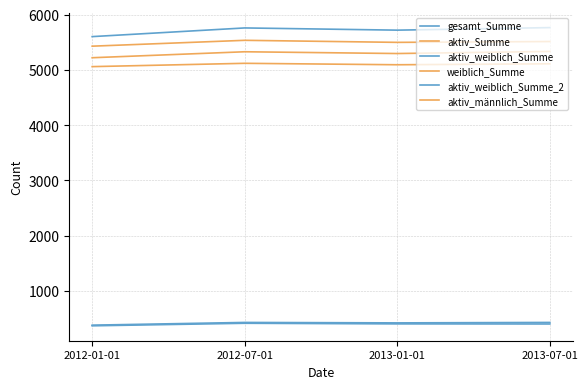

Is this an area chart (filled region under the line)?

No